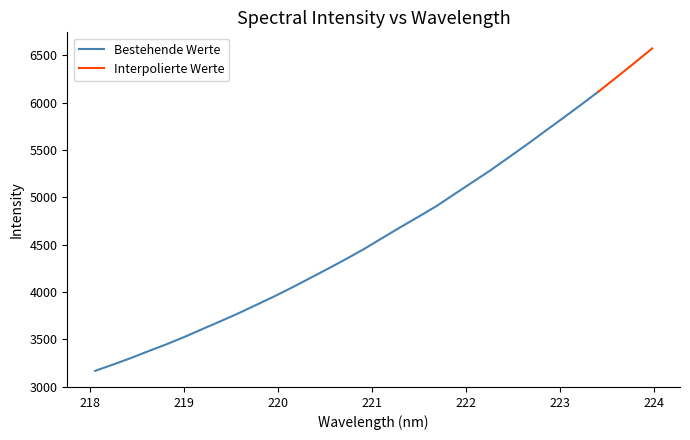

Which has a higher value, 223.9802 or 218.2508?

223.9802